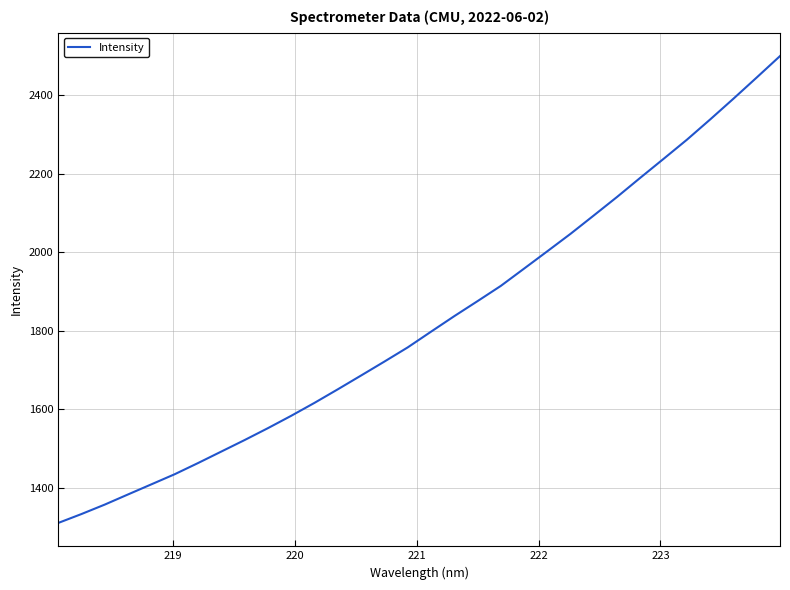

Is this an area chart (filled region under the line)?

No